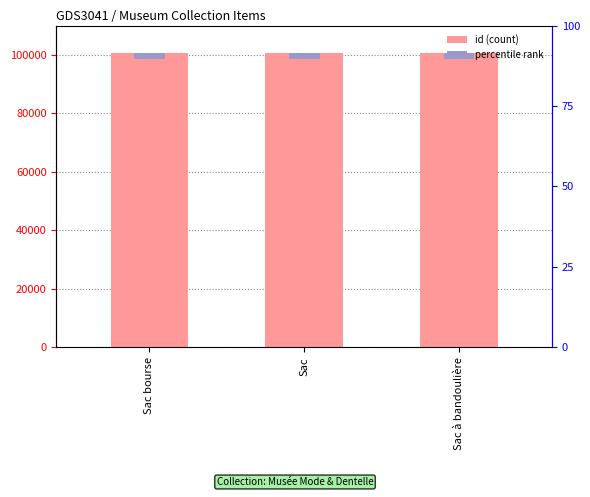

List the labels in order of value, largest first.

Sac à bandoulière, Sac bourse, Sac